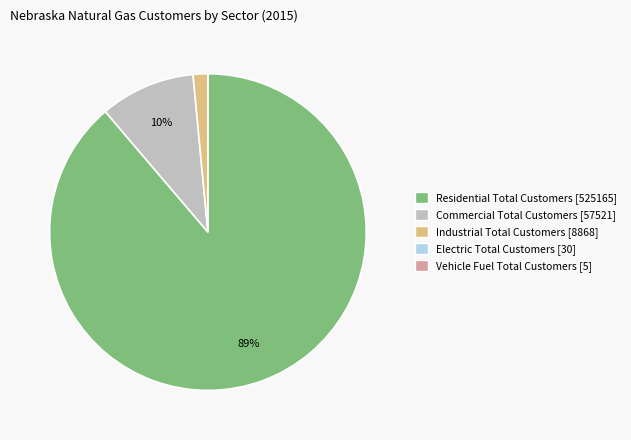

To the nearest percent, what portion does Industrial Total Customers [8868] represent?

1%